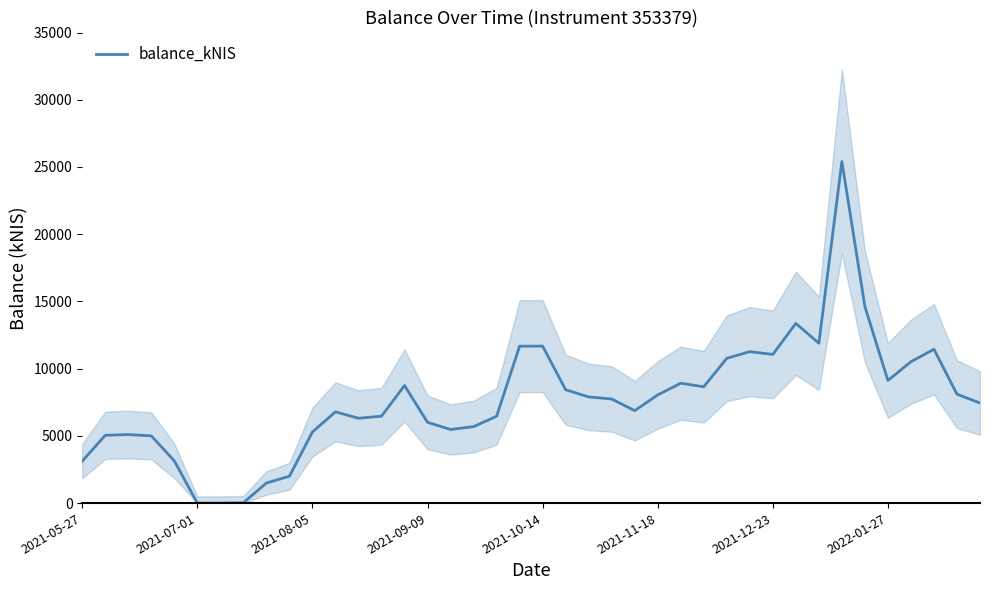

What is the sum of all values?

307034.0